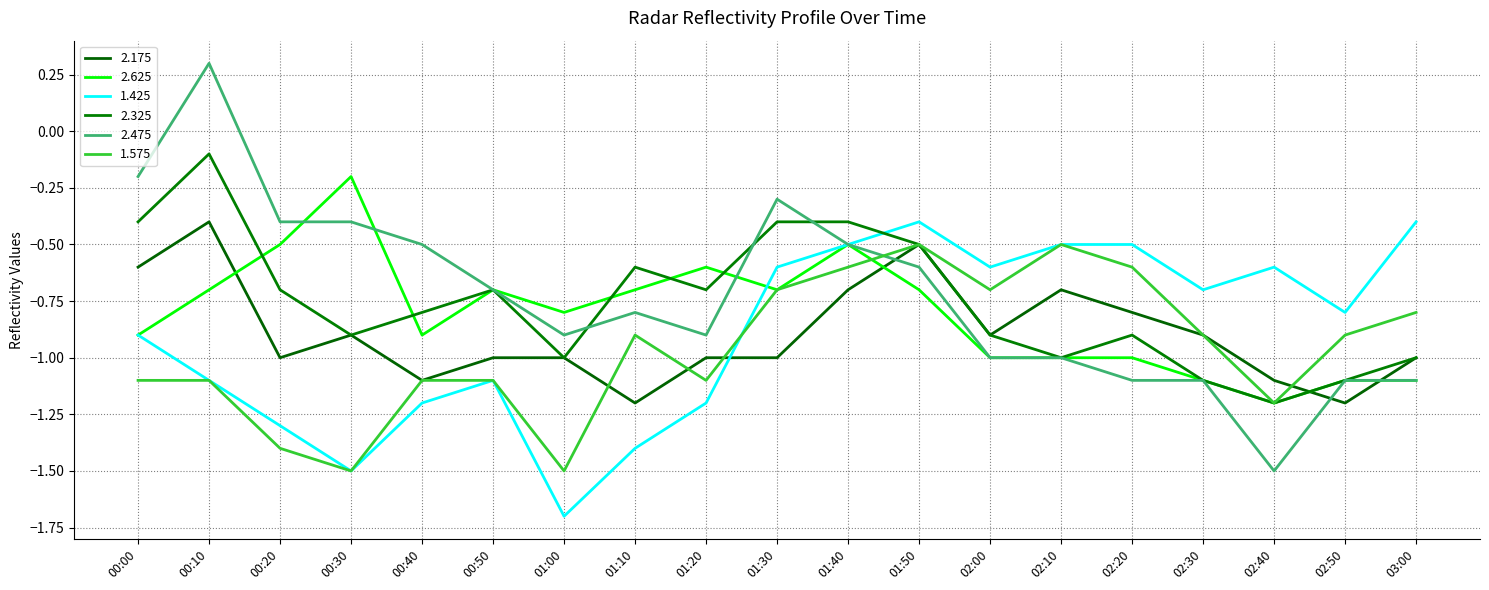

At which category does 1.425 reach its first local valley?

00:30